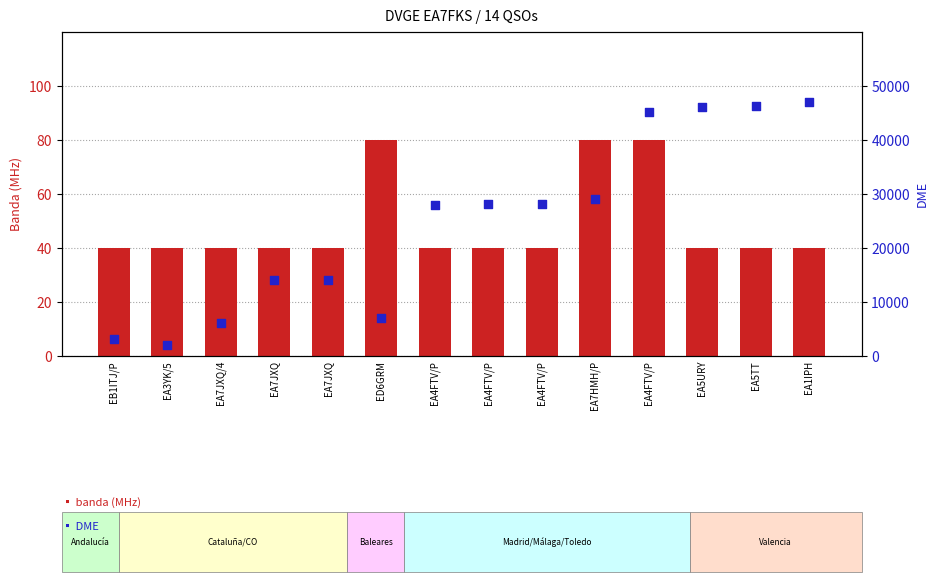

Which series contains the highest Y value?

DME